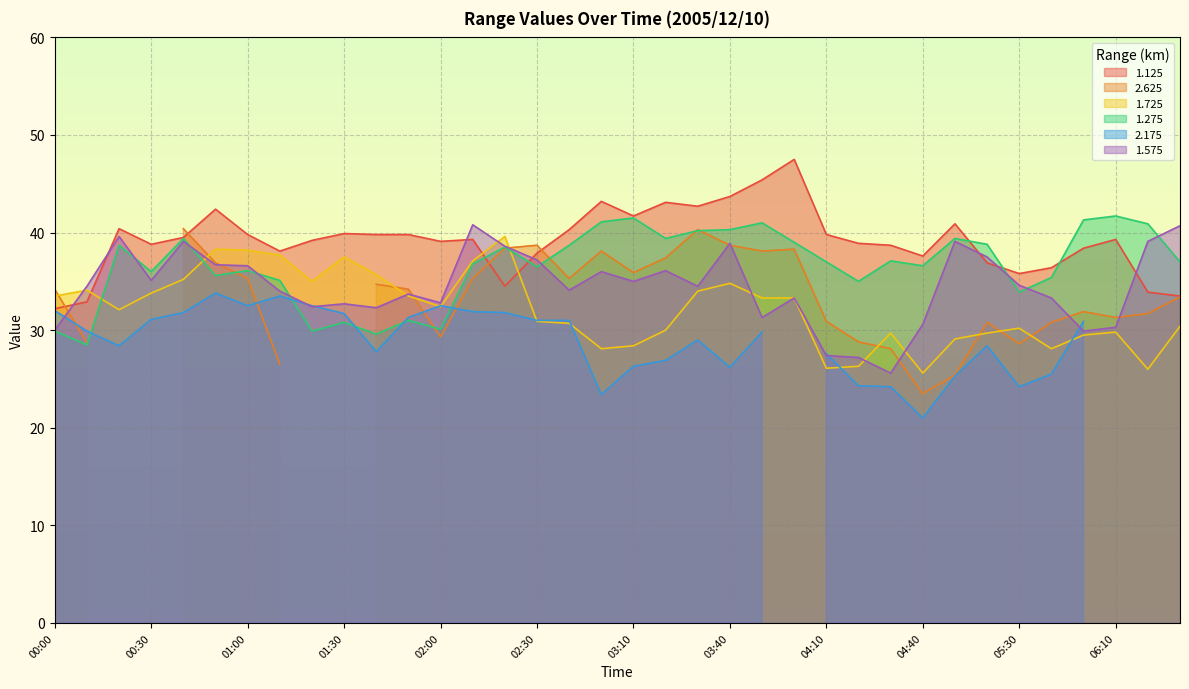

How many interior local peaks does the 1.575 series have?

10